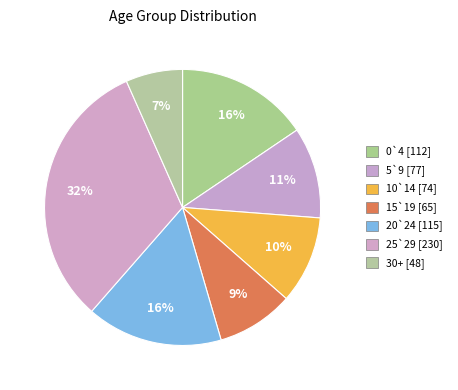

Is it true that 15`19 is 1% of the pie?

False